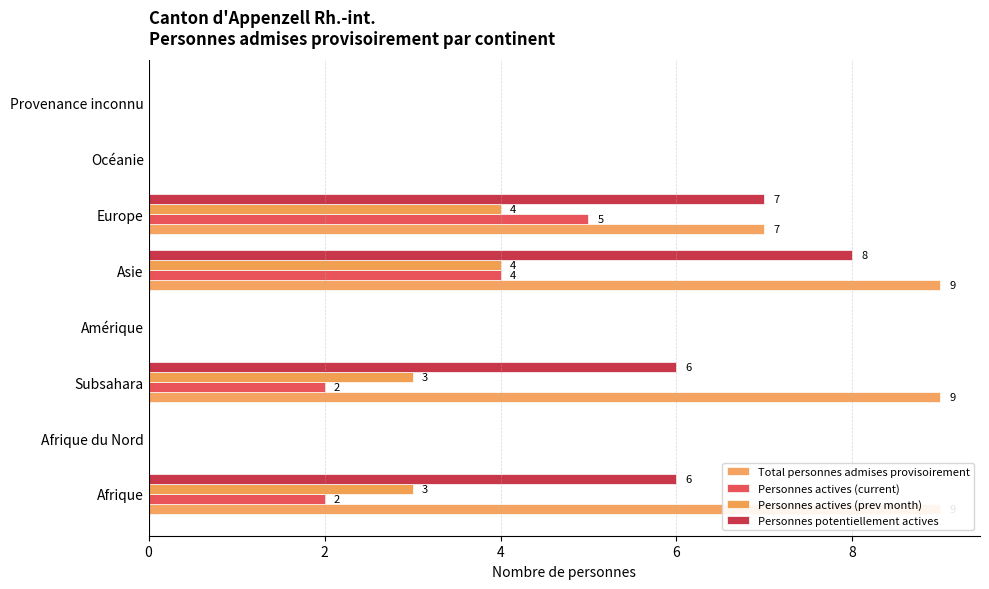

Rank the series by their maximum value, from lowest to highest.

Personnes actives (prev month), Personnes actives (current), Personnes potentiellement actives, Total personnes admises provisoirement